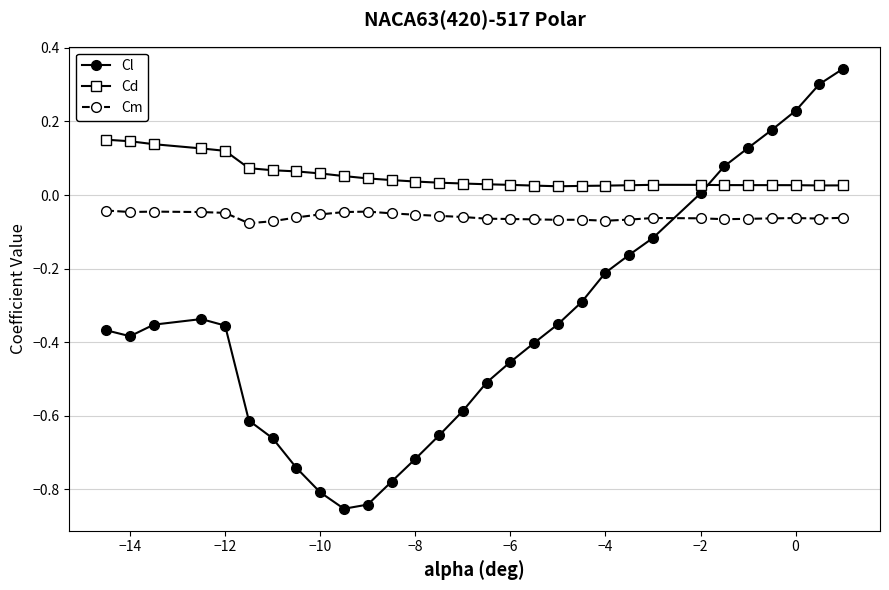

True or false: Cm and Cl cross at least once.

True